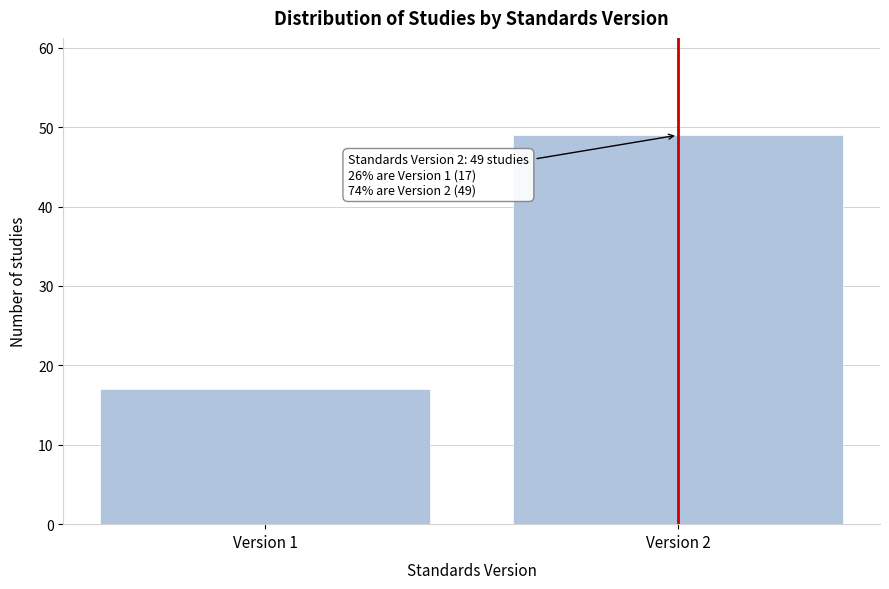

Reading left to right, what are all the values shown in this chart?

Version 1=17	Version 2=49